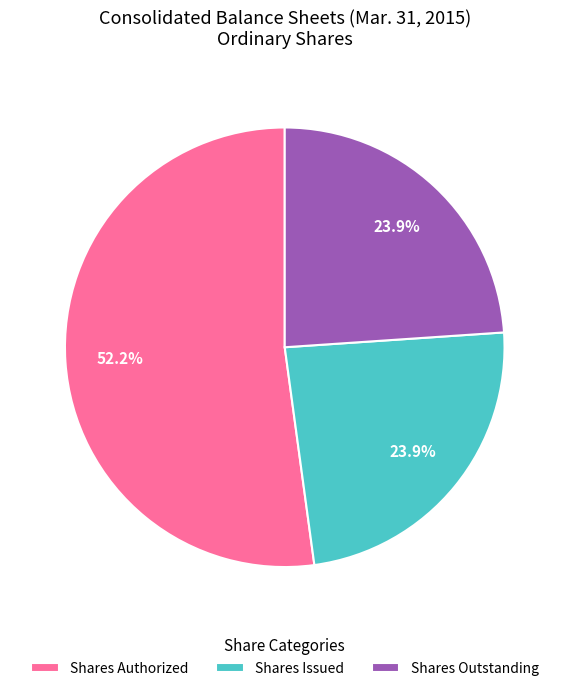

What is the largest slice in the pie chart?

Shares Authorized